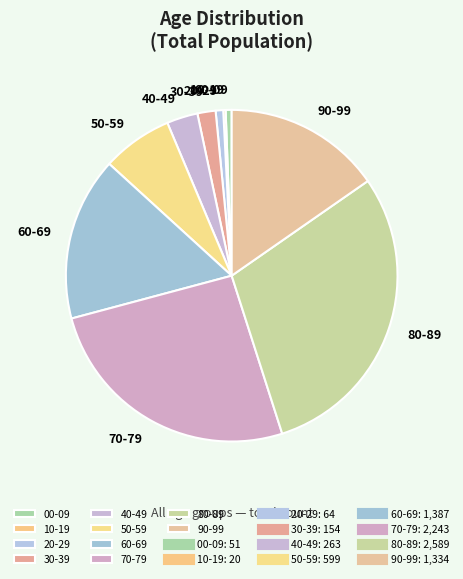

Is it true that 40-49 is 3% of the pie?

True